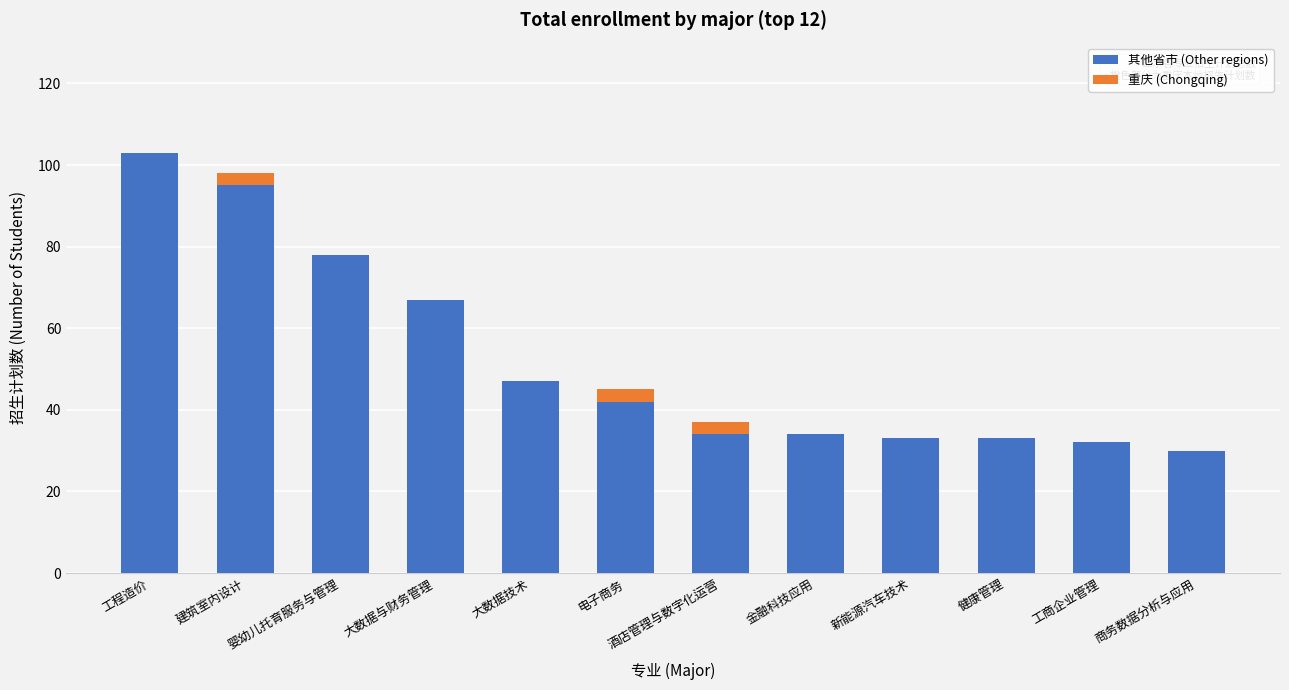

What value does the 其他省市 (Other regions) series have at 建筑室内设计?

95